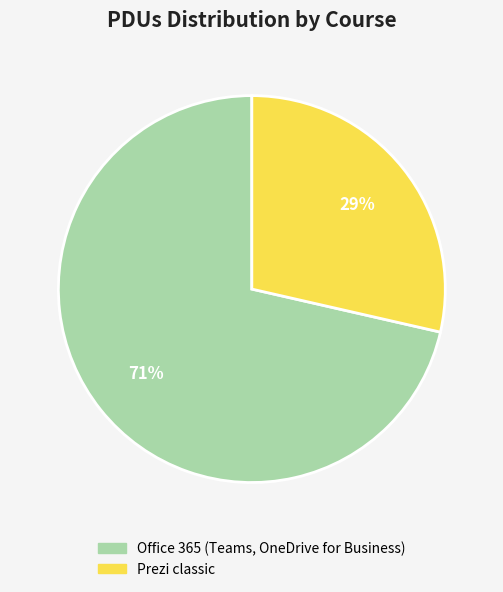

What is the smallest slice in the pie chart?

Prezi classic